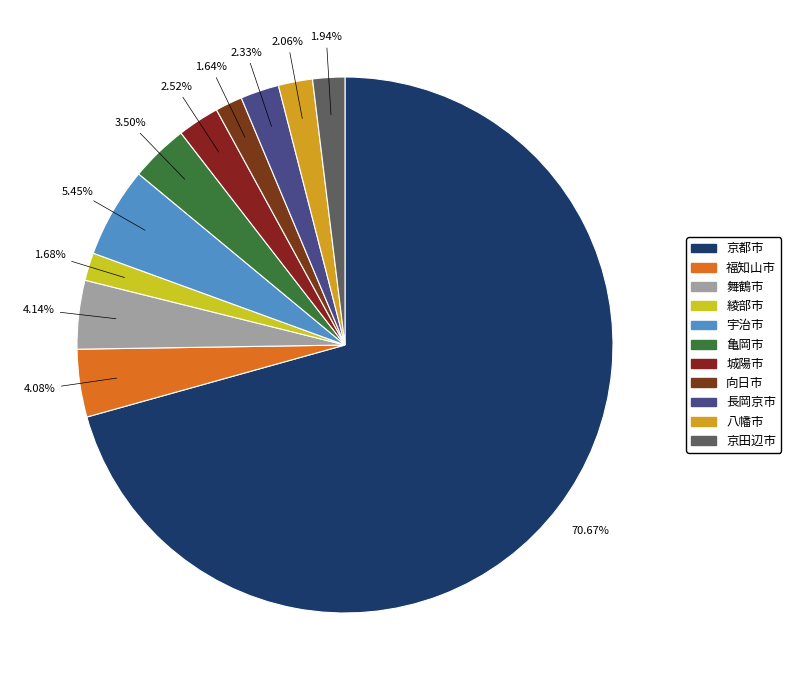

Do 宇治市 and 城陽市 together represent more than half of the pie?

No